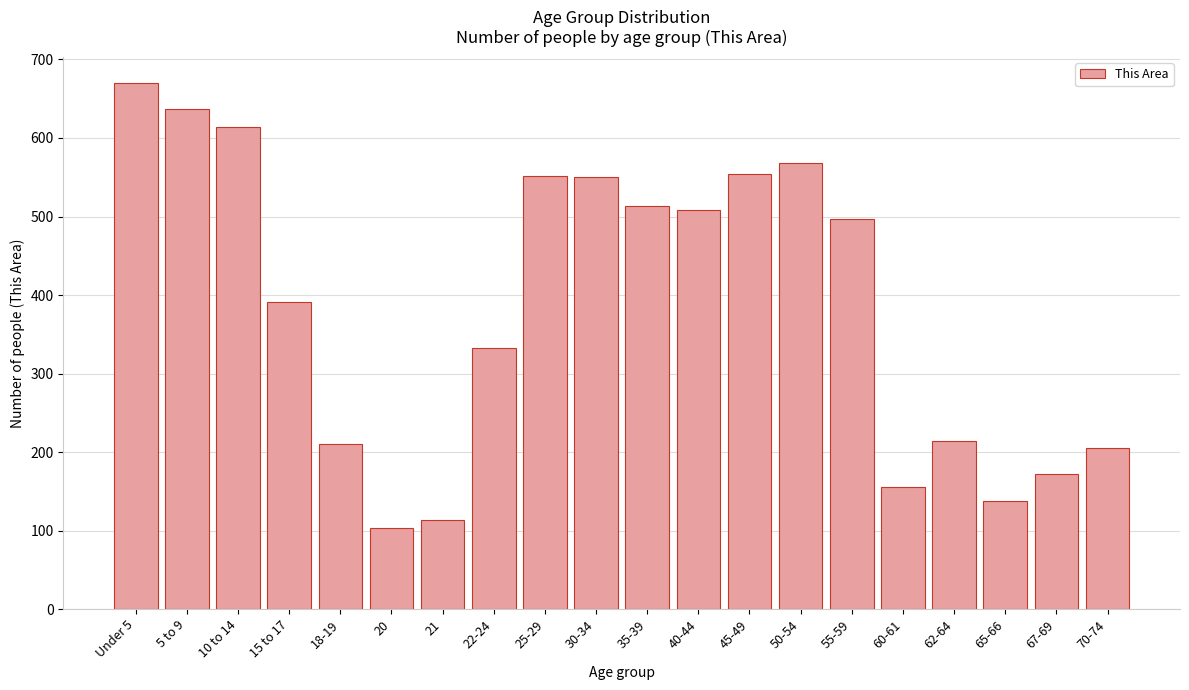

What is the average value?

385